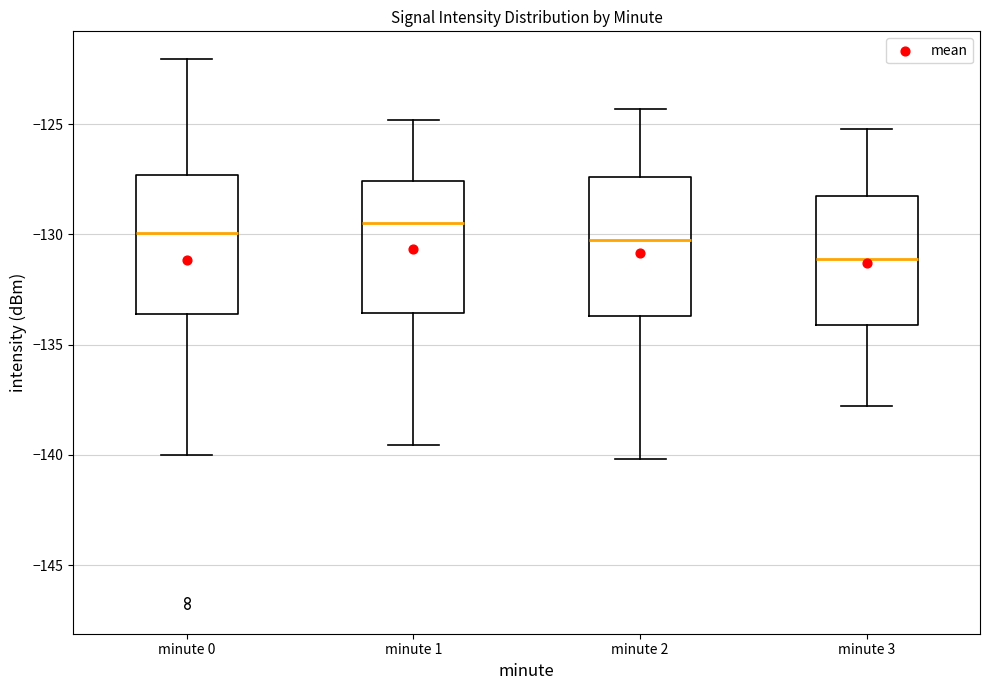

Reading left to right, read every box against the y-axis: the position of its median line, the range the box covers, and the ends of its whiskers. The values are not printed on the chart, so give them approximately, as read against the axis.

minute 0: median -130.0, box -133.5 to -127.5, whiskers -140.0 to -122.0
minute 1: median -129.5, box -133.5 to -127.5, whiskers -139.5 to -125.0
minute 2: median -130.0, box -133.5 to -127.5, whiskers -140.0 to -124.5
minute 3: median -131.0, box -134.0 to -128.0, whiskers -138.0 to -125.0